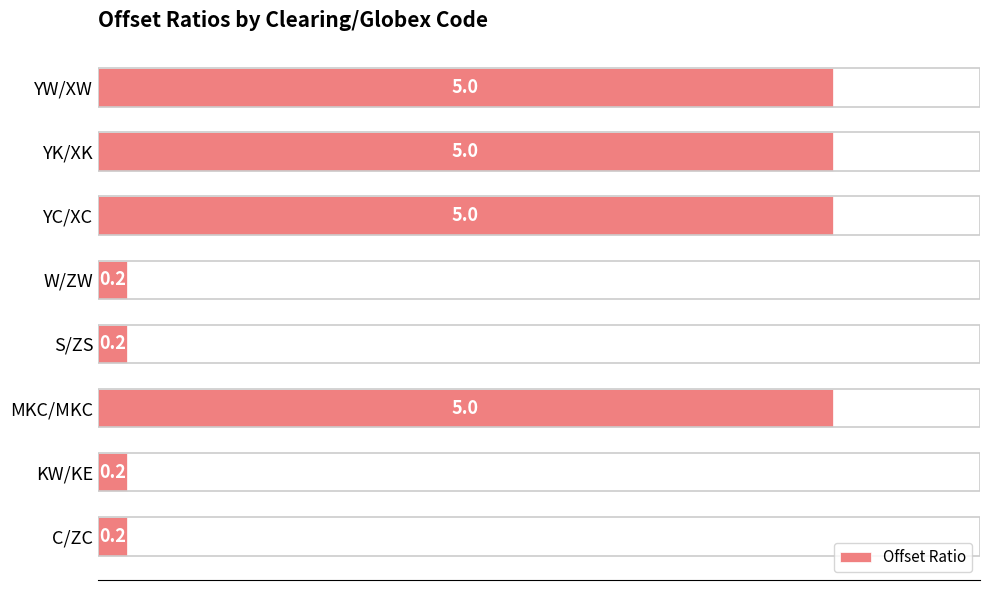

What is the sum of all values?

20.8